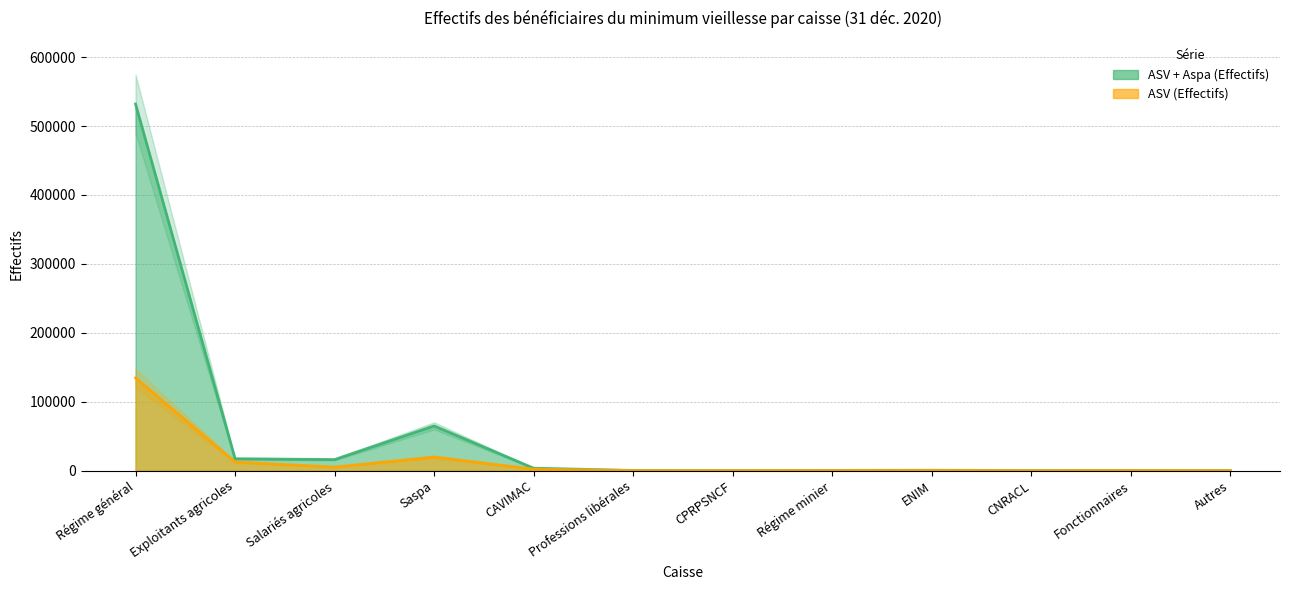

True or false: ASV + Aspa (Effectifs) and ASV (Effectifs) cross at least once.

False